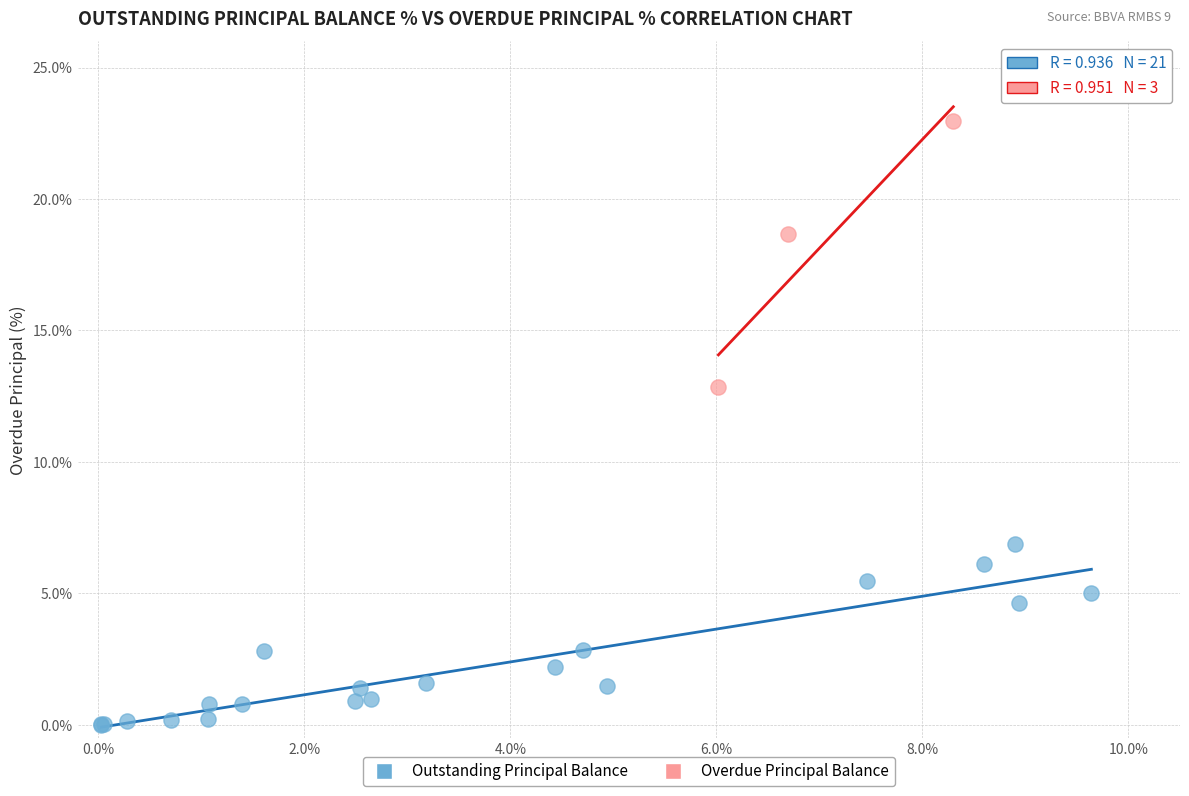

Which series contains the highest Y value?

Overdue Principal Balance